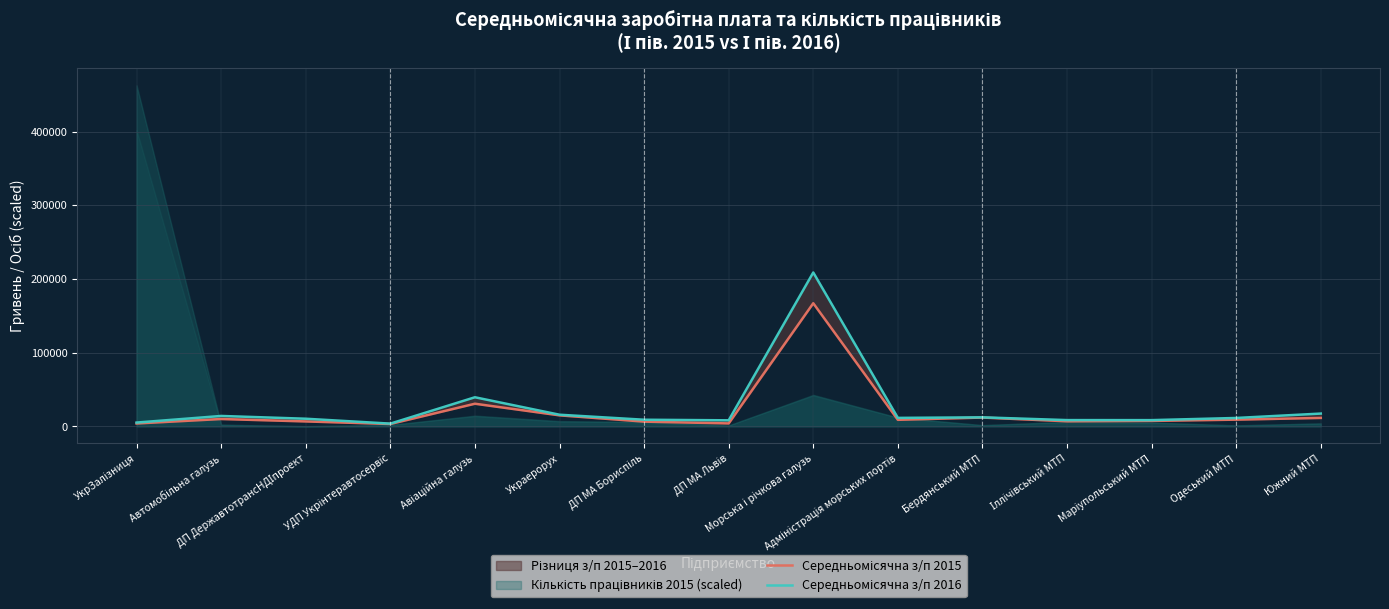

What is the value of the Середньомісячна з/п 2016 point at the 4th from the left?

3765.0